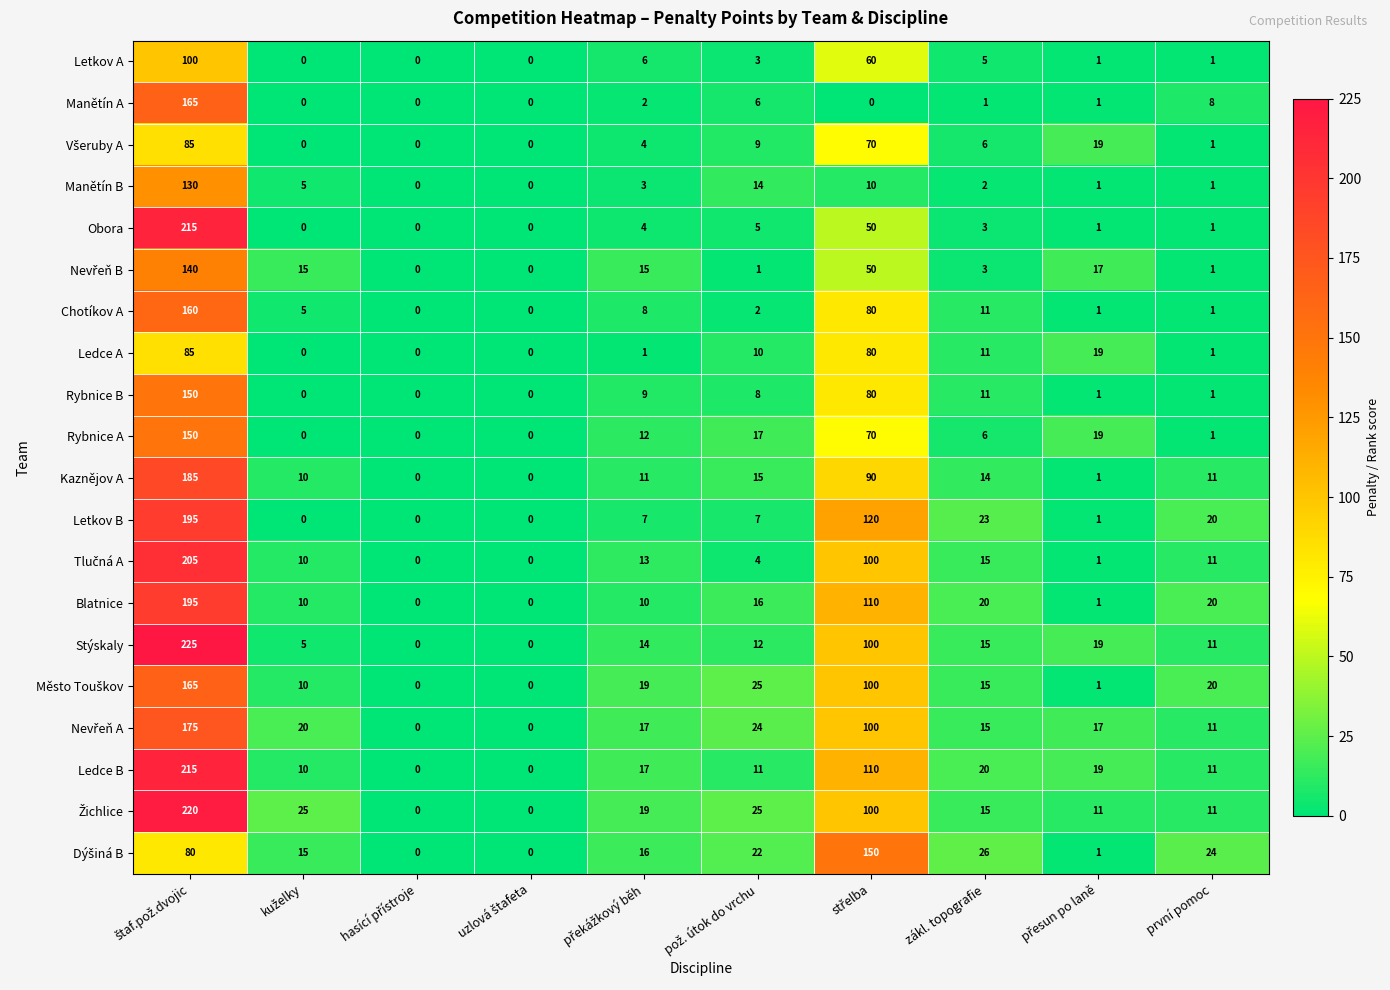

Is the value of Stýskaly at první pomoc greater than the value of Letkov A at zákl. topografie?

Yes